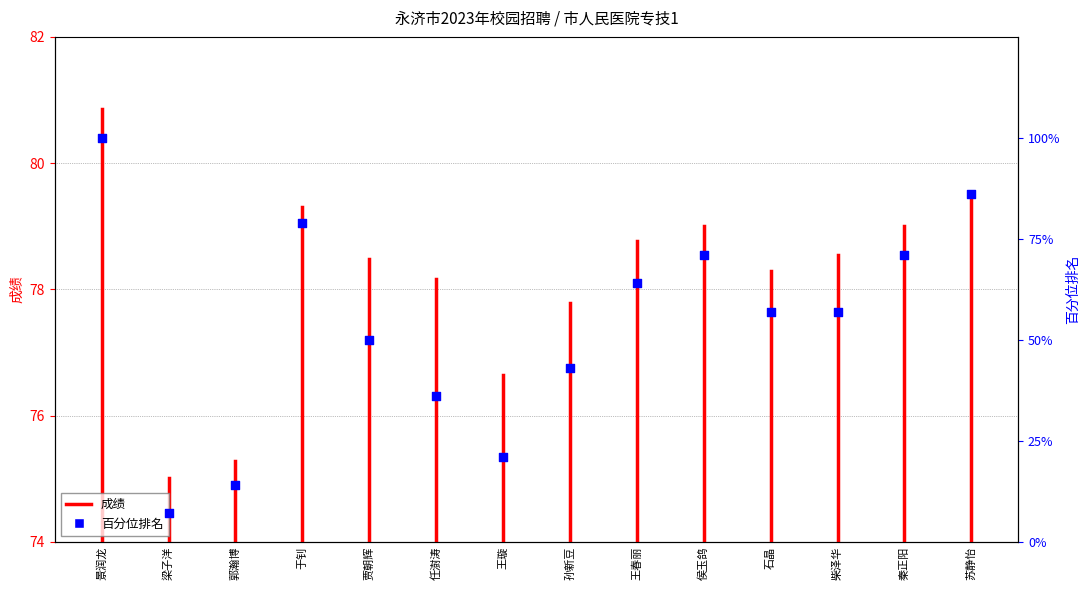

What is the total value across all series at 侯玉鸽?

150.0